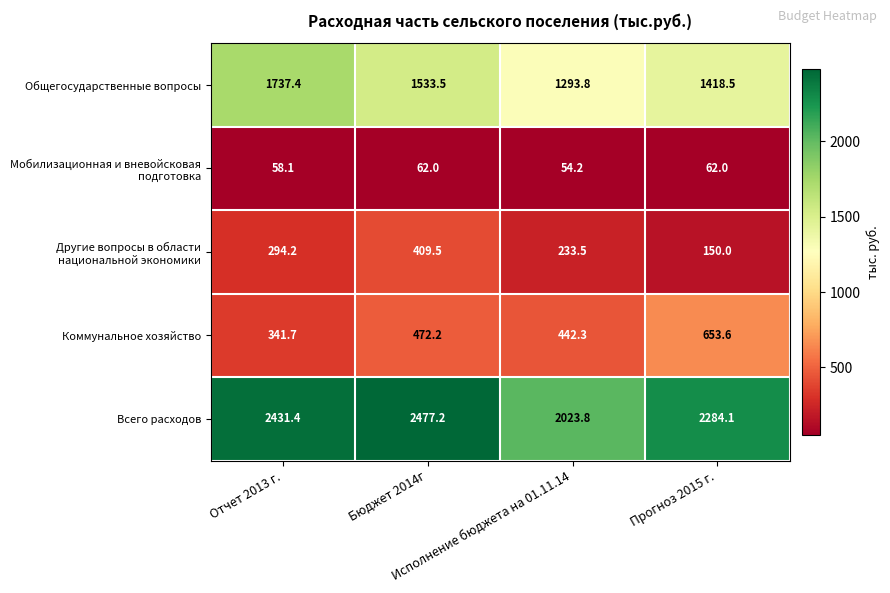

Count the number of categories in the chart.

4